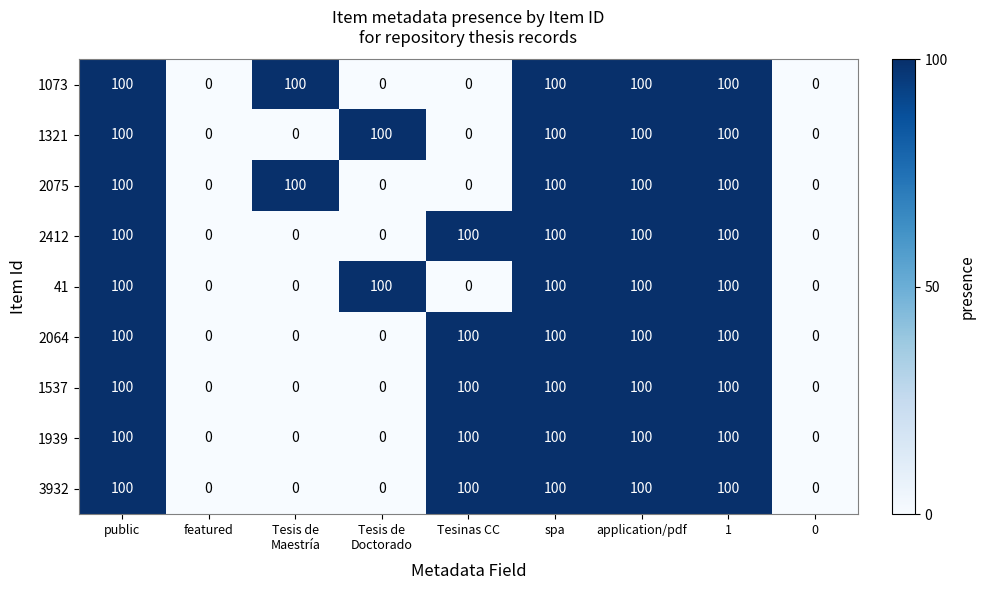

Is it true that 3932 equals 100 at 1?

True